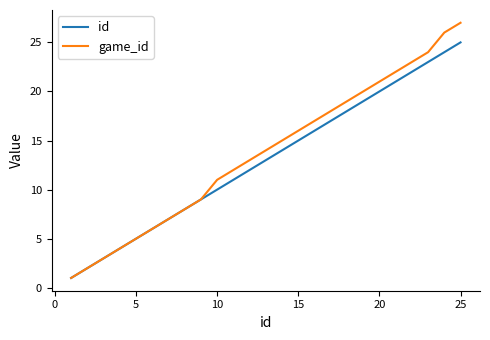

List the series in order of their peak value, lowest first.

id, game_id